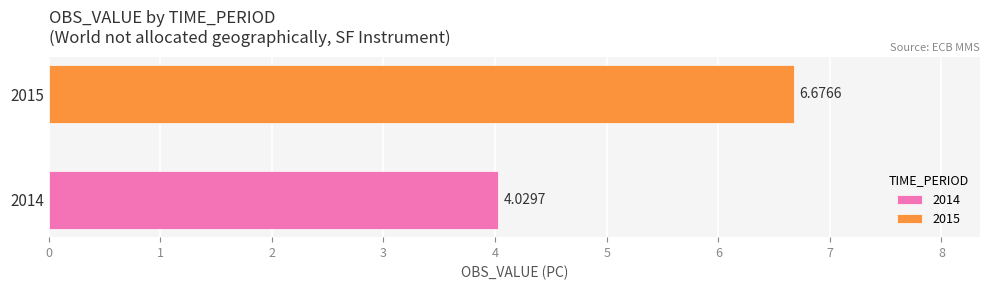

Does the chart contain stacked bars?

No